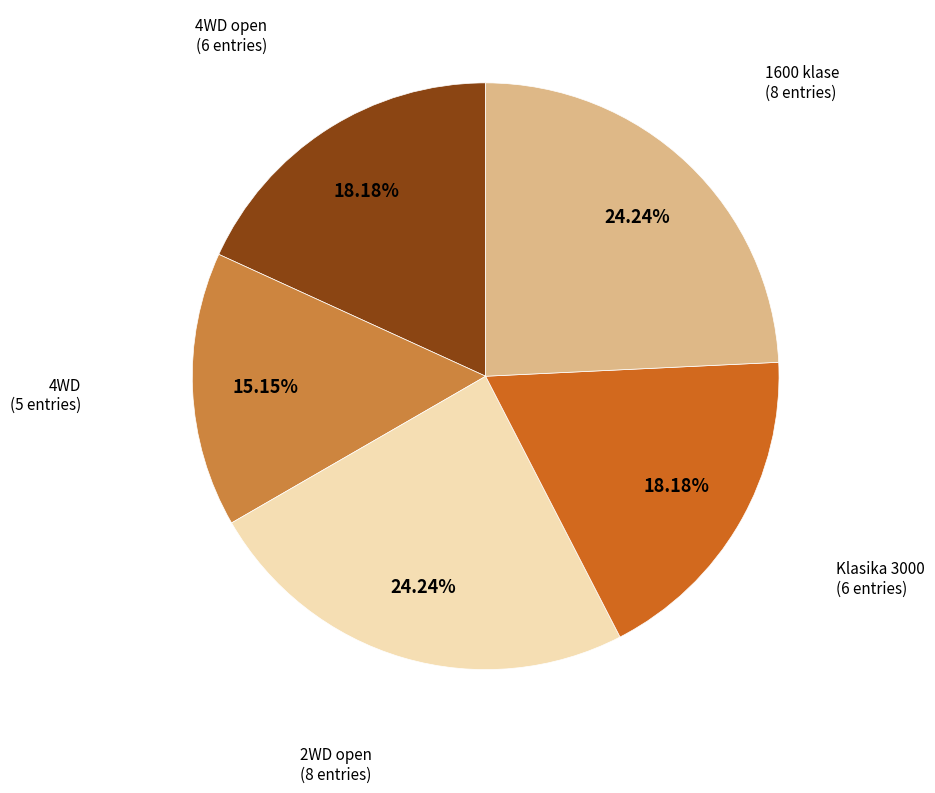

Does any single category account for the majority?

No